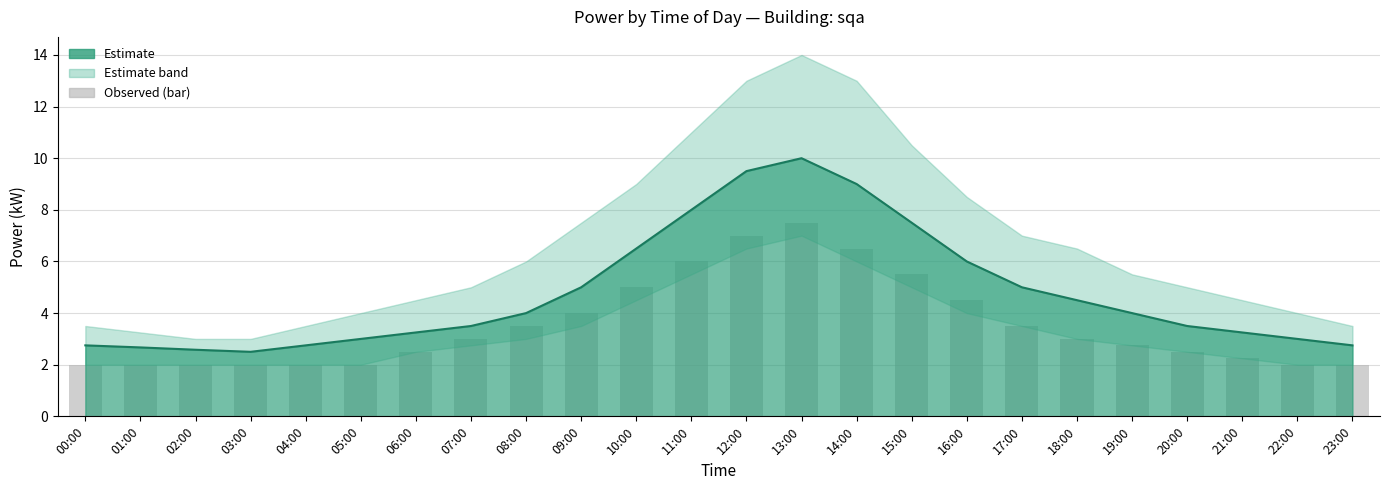

What is the maximum value shown in the chart?

7.5